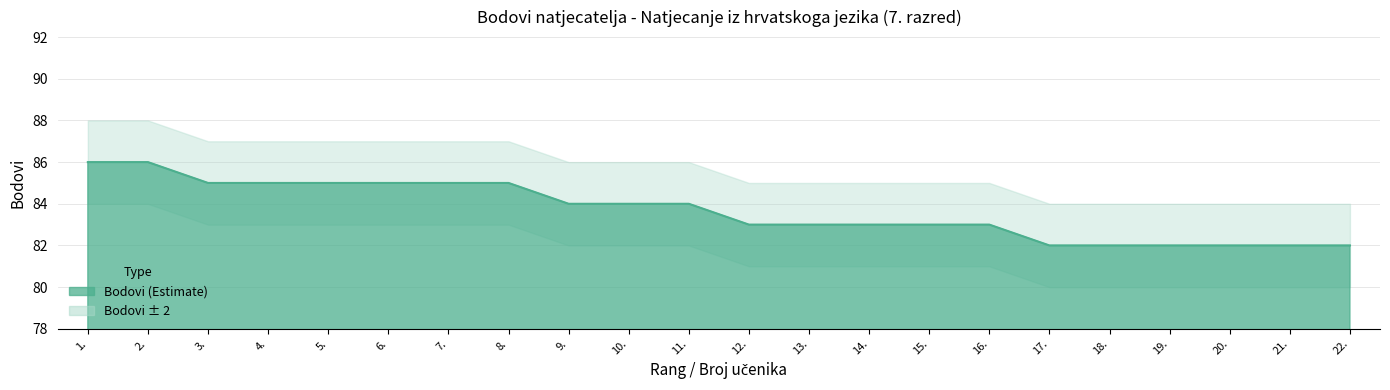

Which category has the highest value across all series?

1.